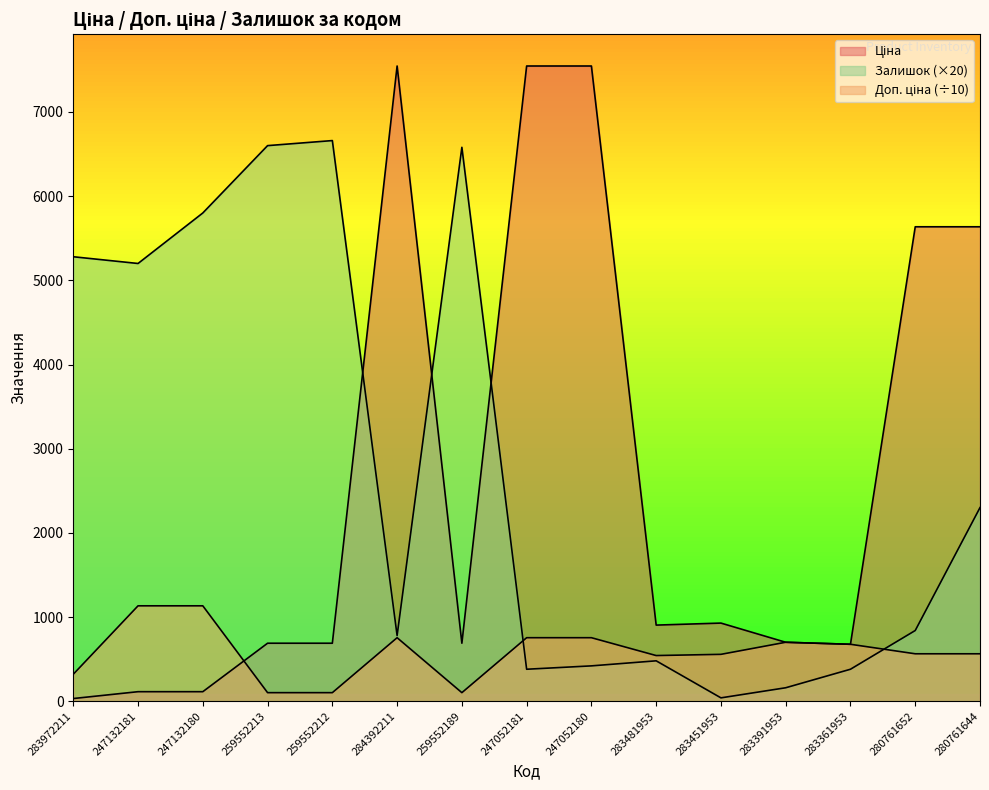

Count the number of categories in the chart.

15